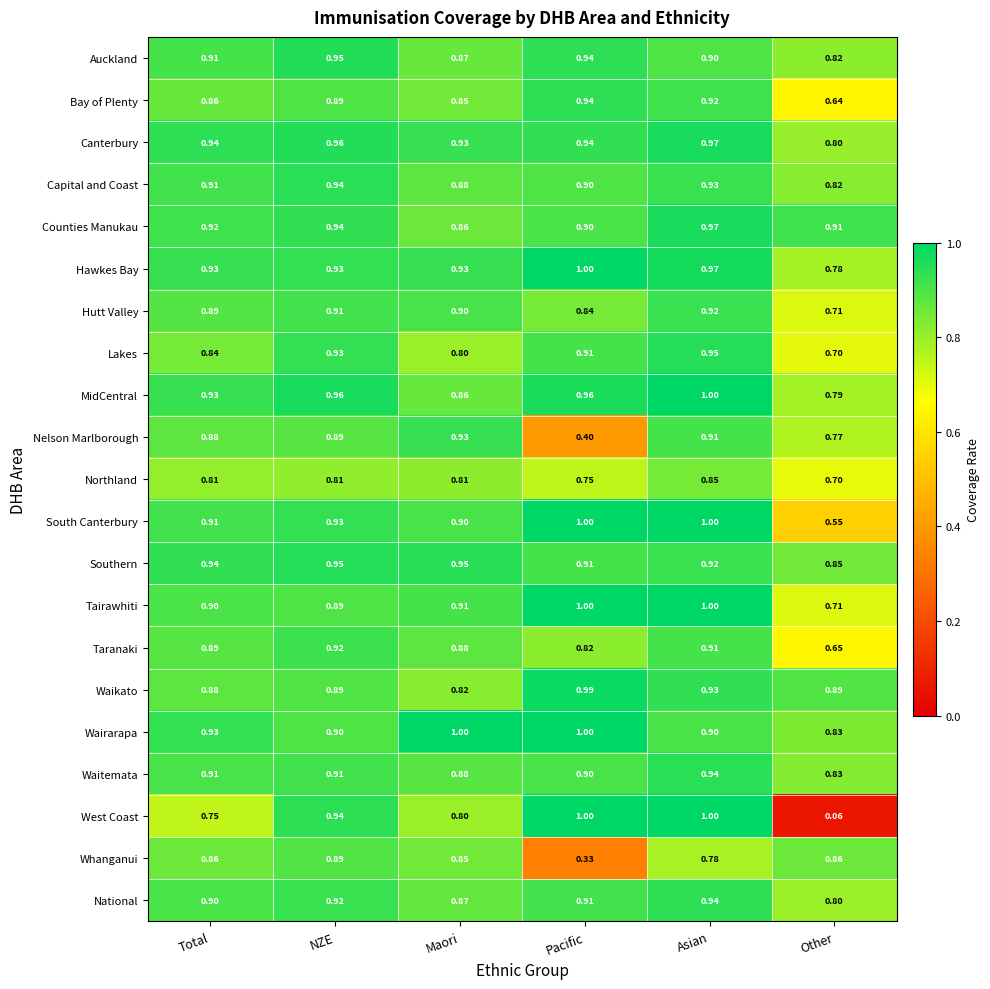

How many series are shown in this chart?

21